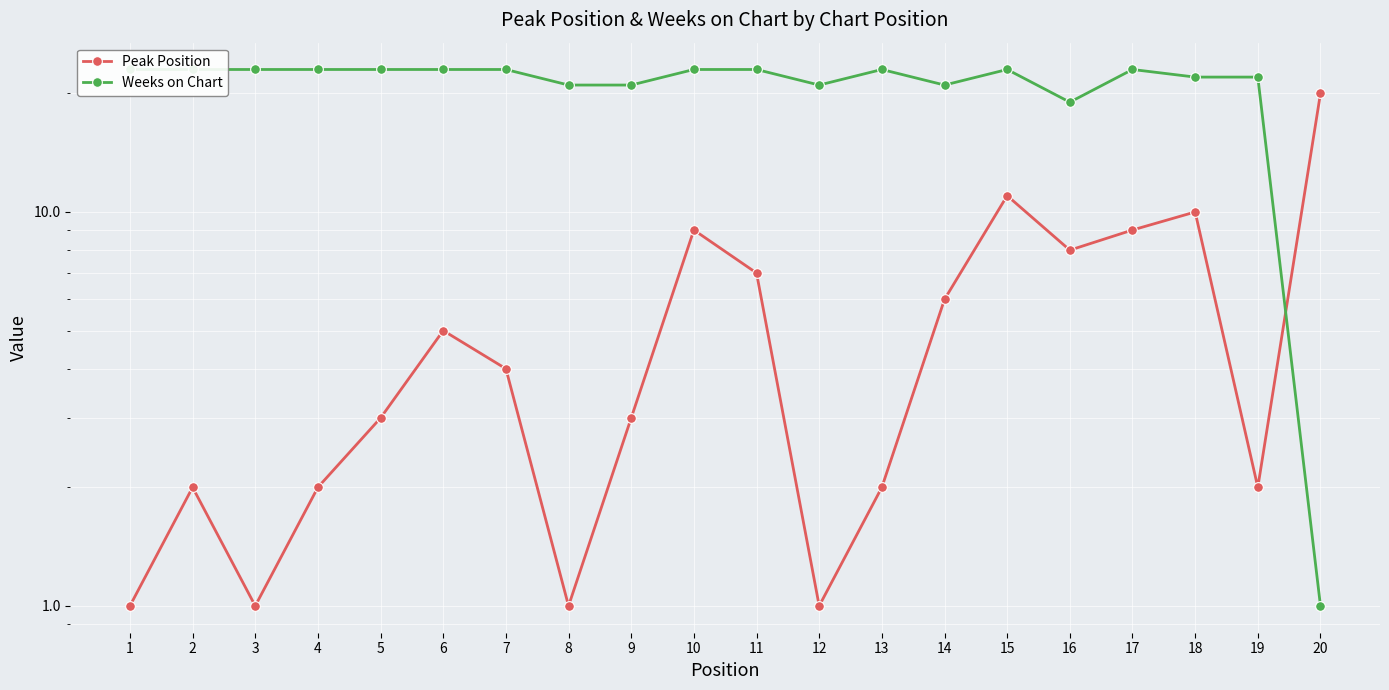

What are all the series names shown in the legend?

Peak Position, Weeks on Chart